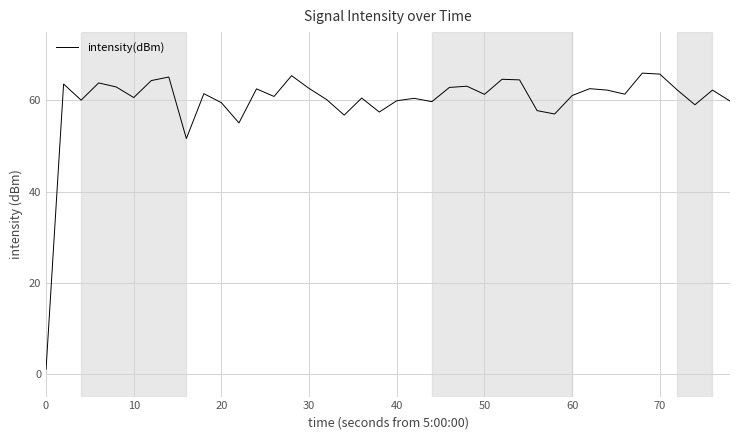

What is the greatest value displayed?

66.0